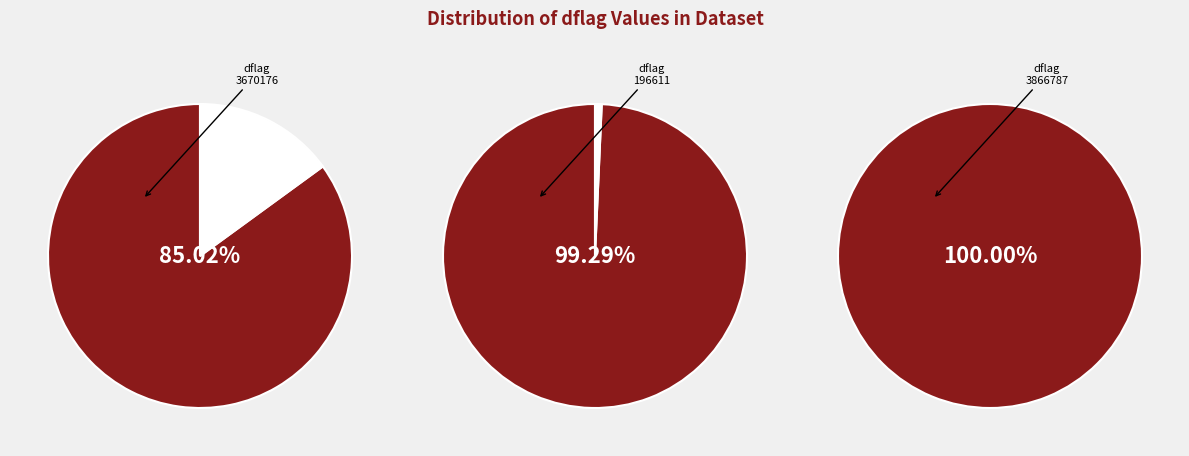

Approximately how many times larger is the value at 3866787 compared to 196611?

19.7